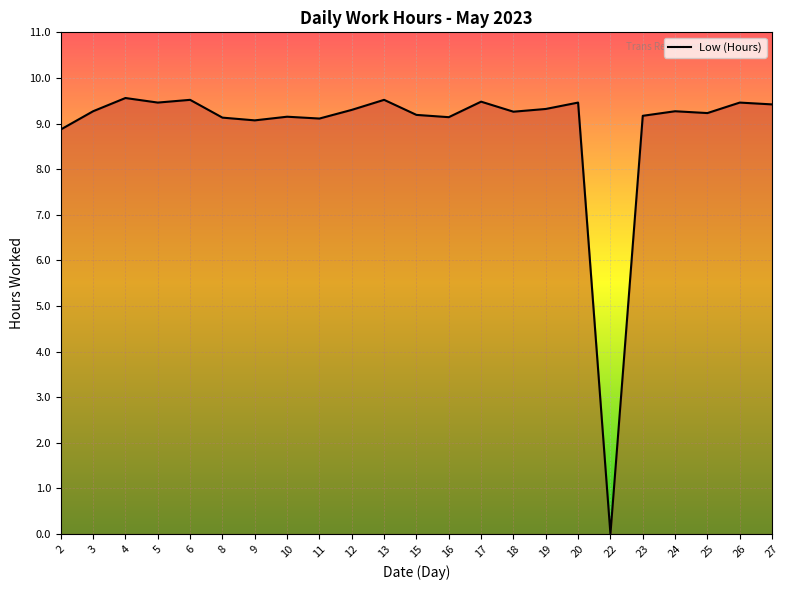

Which label corresponds to the smallest value in the chart?

22